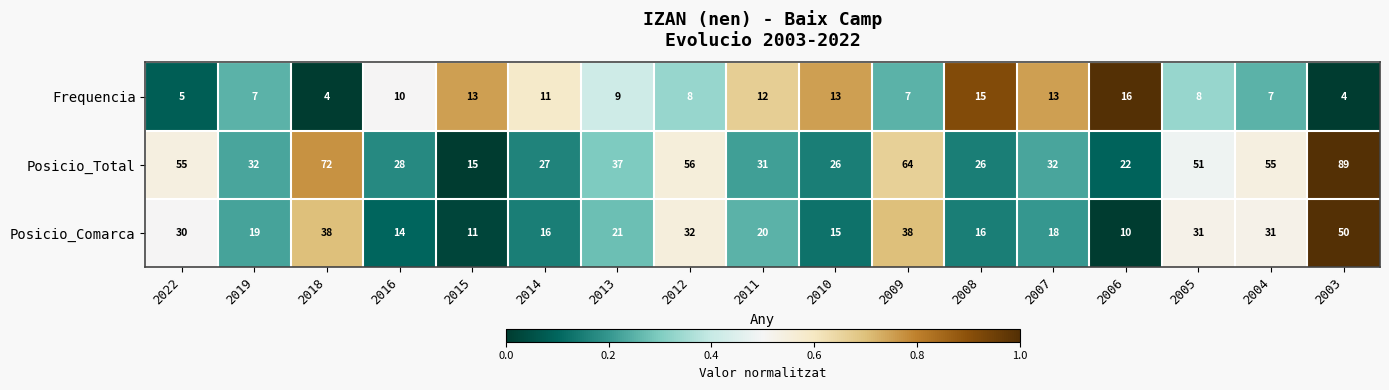

At which label does Posicio_Comarca reach its peak?

2003